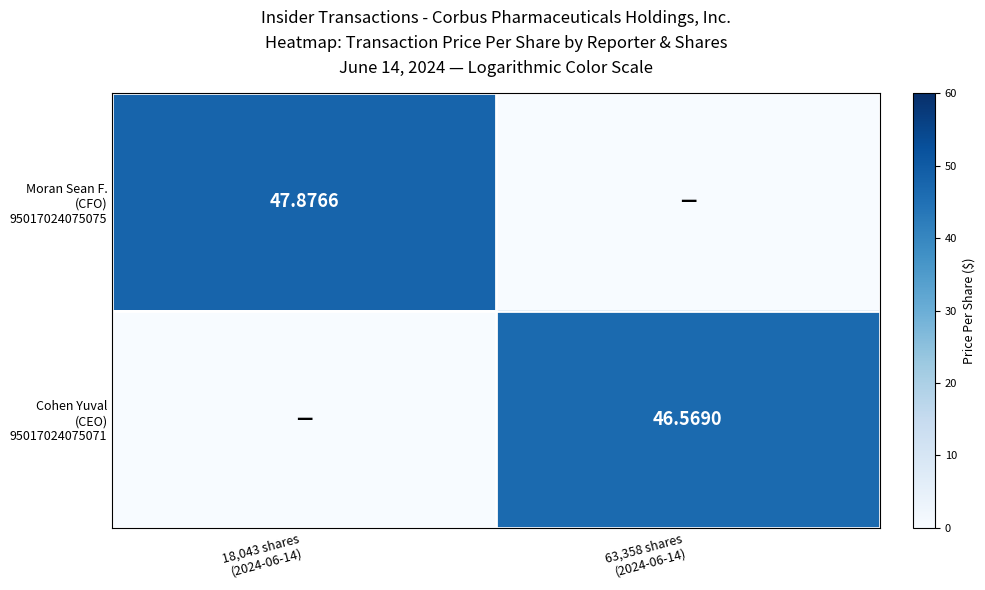

How many series are shown in this chart?

2